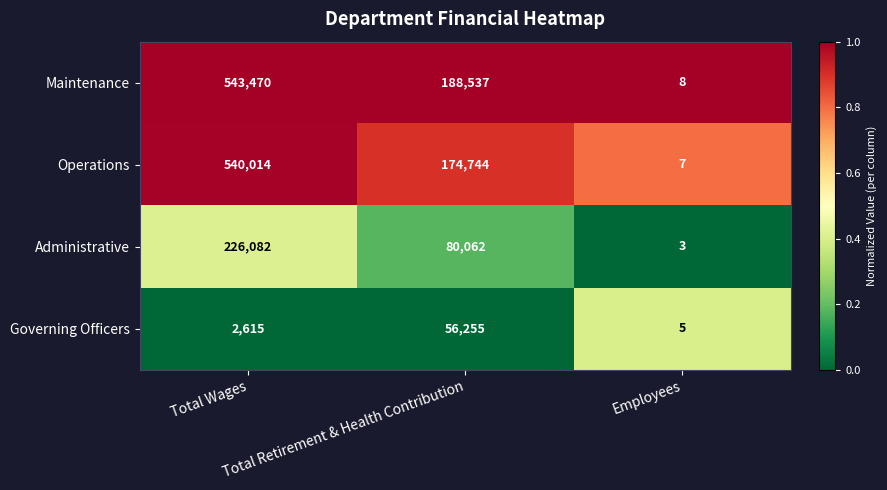

Which series has the widest spread of values?

Maintenance